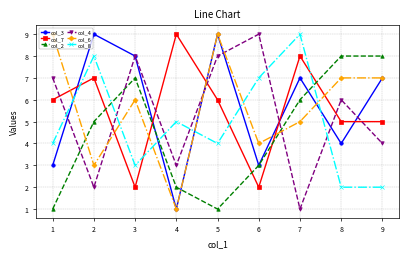

Reading left to right, what are all the values shown in this chart?

col_3: 3	9	8	1	9	3	7	4	7
col_7: 6	7	2	9	6	2	8	5	5
col_2: 1	5	7	2	1	3	6	8	8
col_4: 7	2	8	3	8	9	1	6	4
col_6: 9	3	6	1	9	4	5	7	7
col_8: 4	8	3	5	4	7	9	2	2